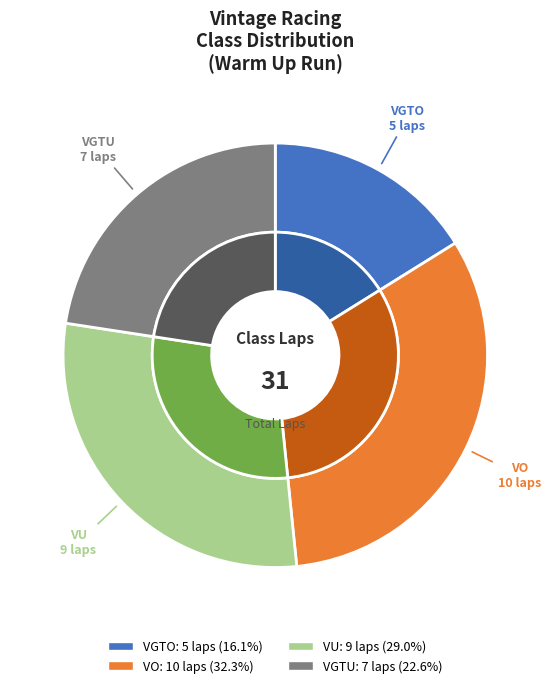

Count the number of slices in the pie.

4